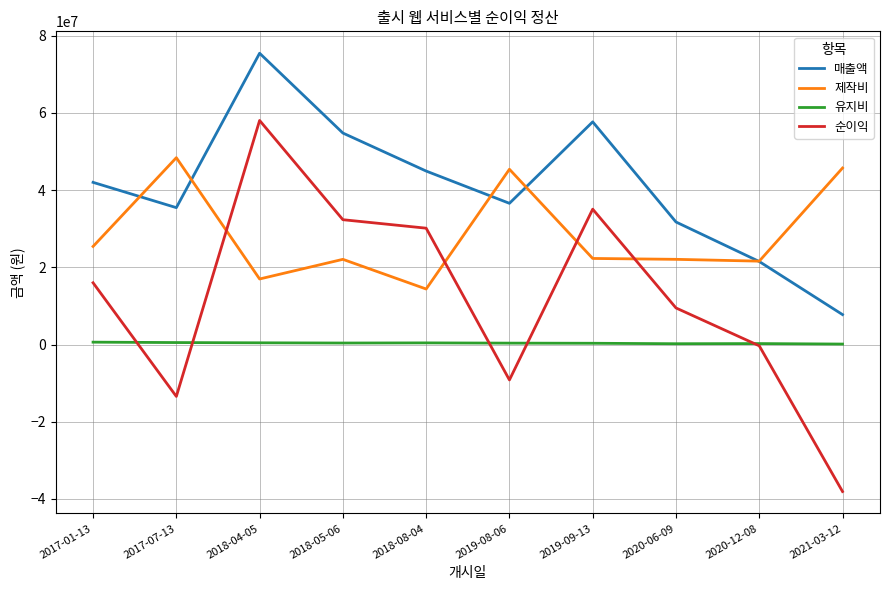

The value of 매출액 at 2019-08-06 is 62383162. True or false?

False